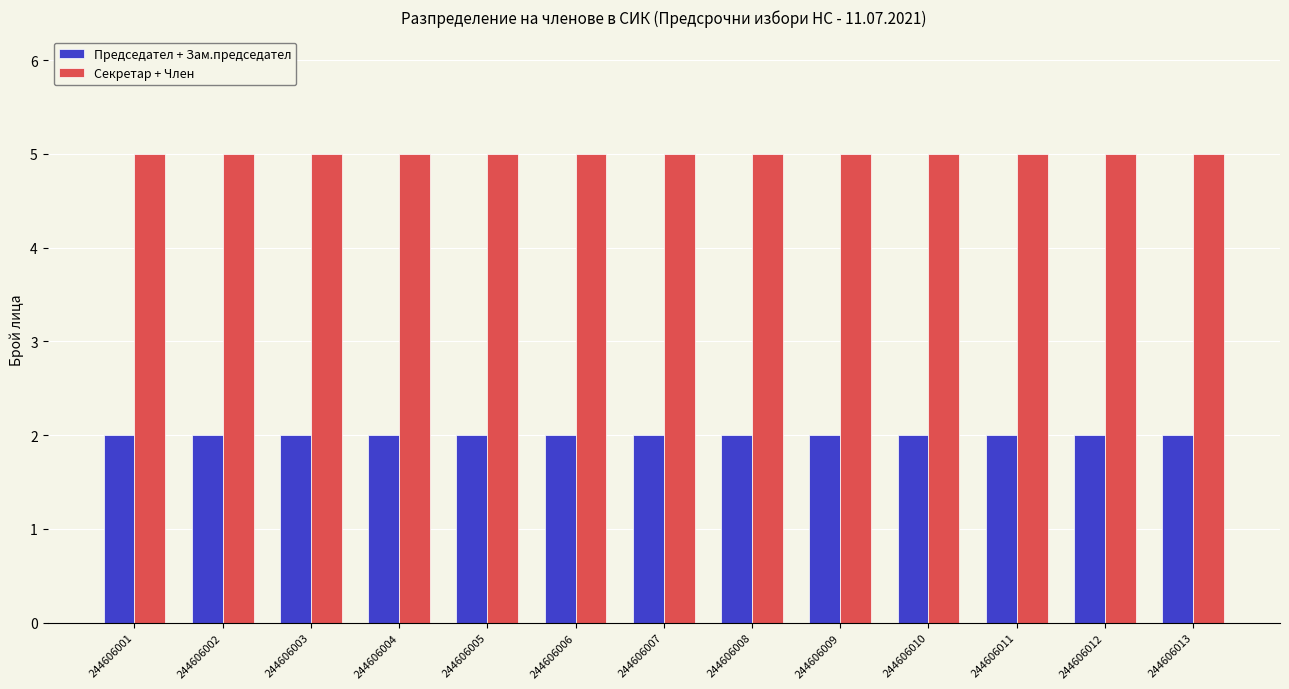

Is it true that Секретар + Член equals 5 at 244606007?

True